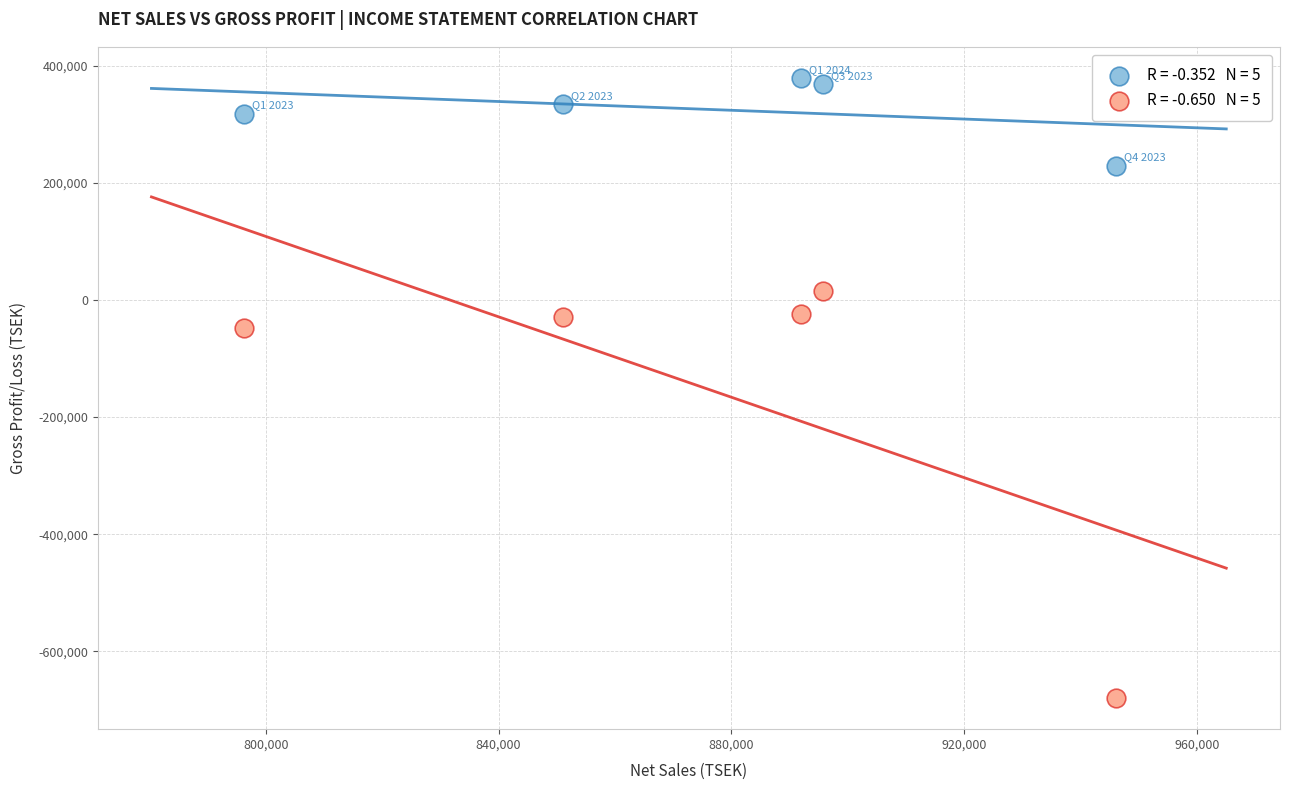

Across all series, what Y value is closest to -150749?

-48047.8